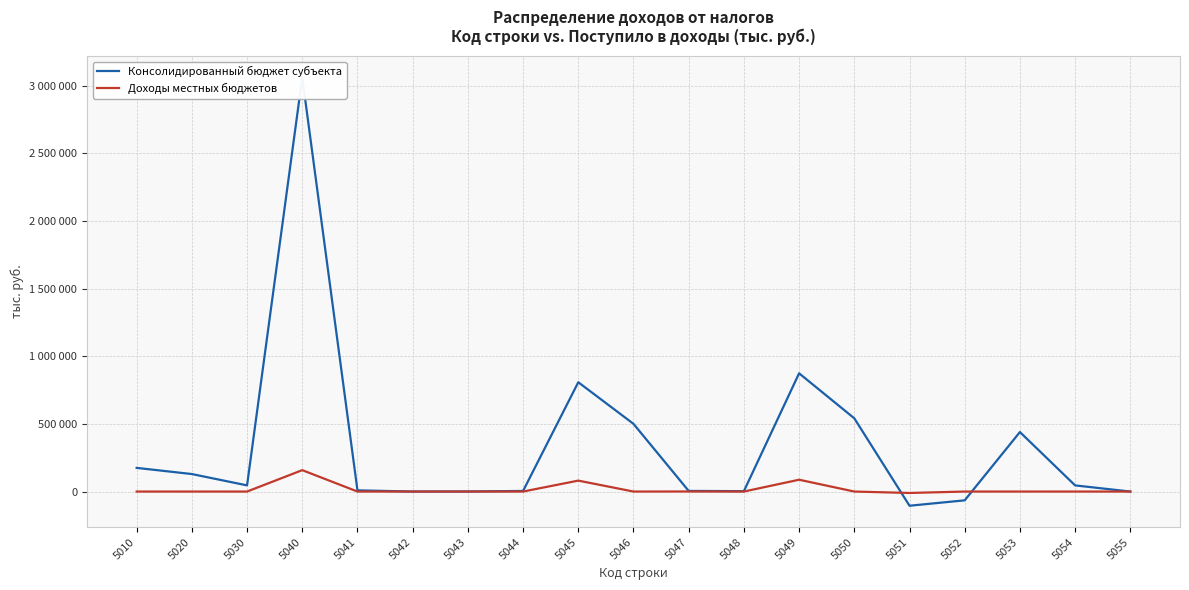

What is the difference between the second highest and minimum values in the Консолидированный бюджет субъекта series?

979248